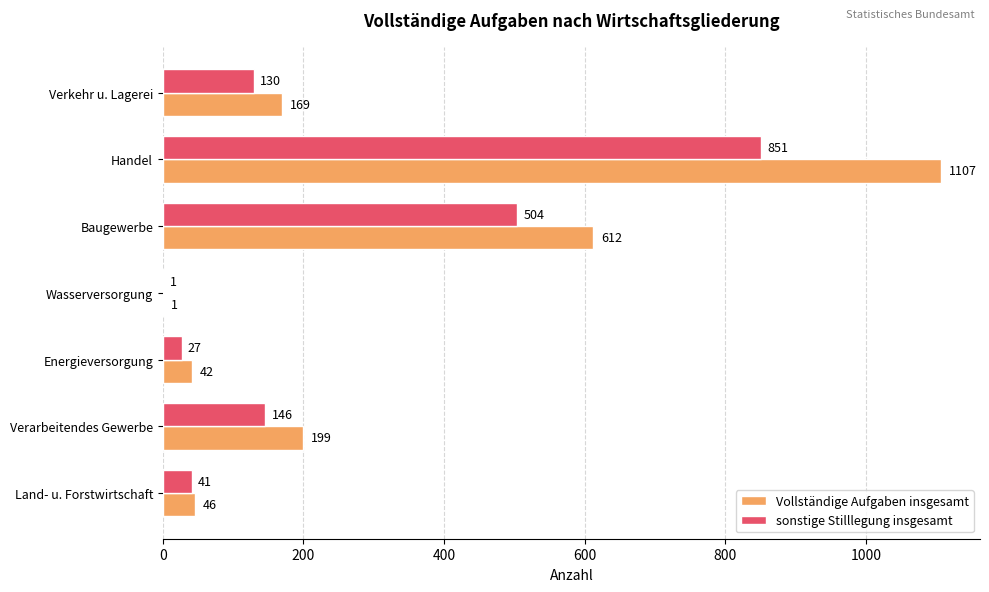

At which category is the sum across all series the highest?

Handel